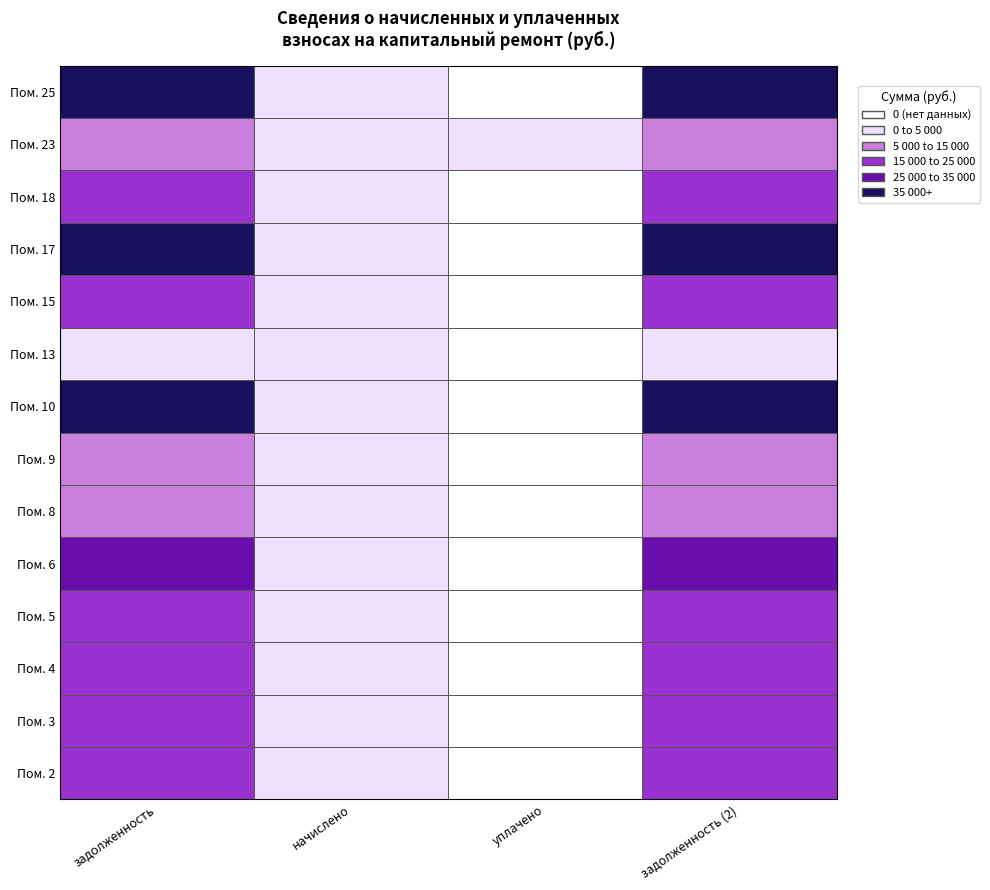

Is it true that 18 equals 3132.4 at 3?

False